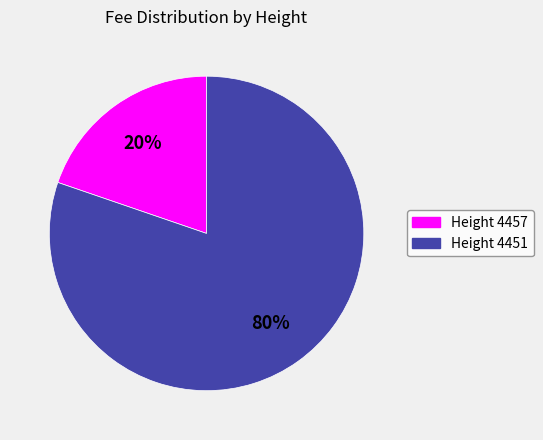

To the nearest percent, what is the combined percentage of Height 4457 and Height 4451?

100%